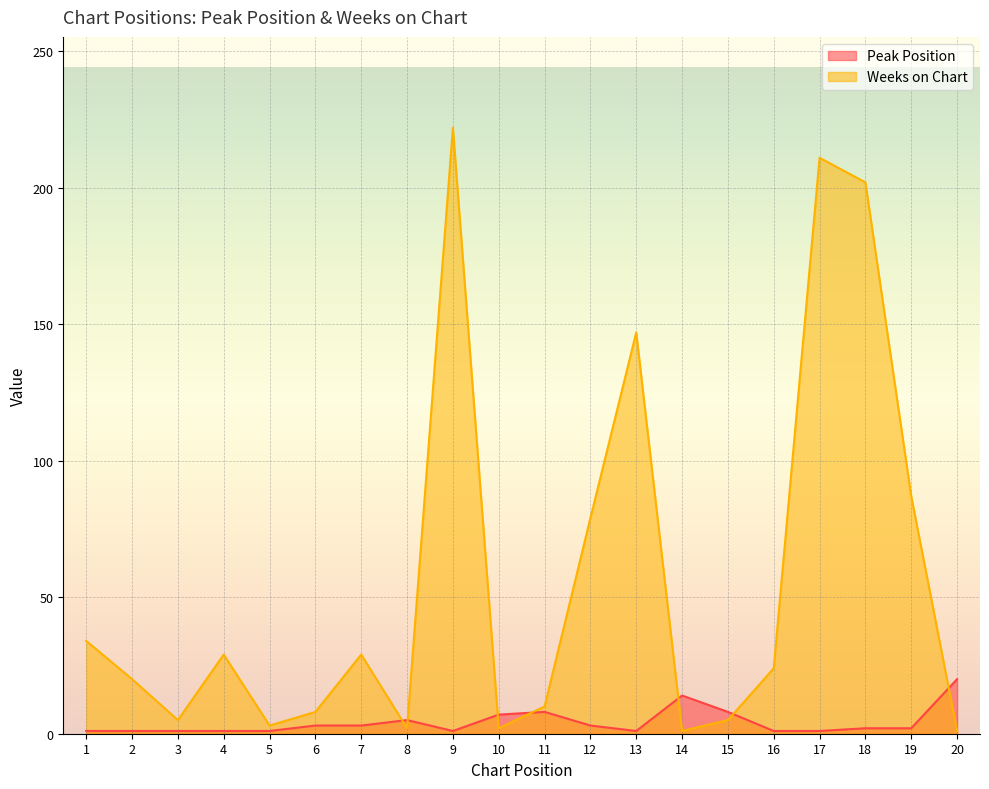

What value does the Weeks on Chart series have at 16, to the nearest 10?

20